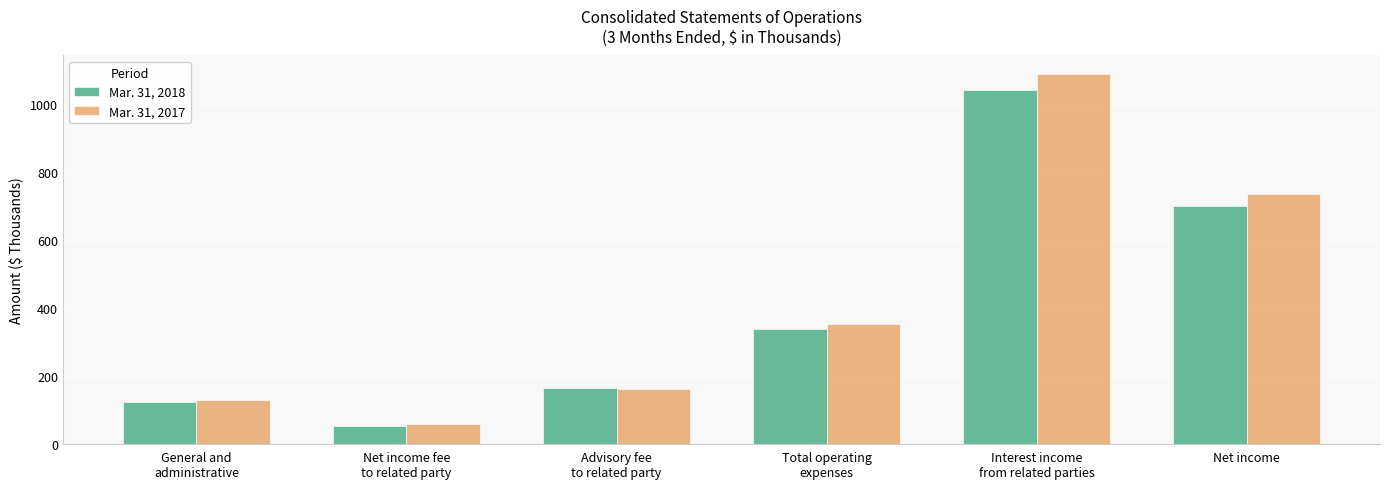

Which series has the largest total across all categories?

Mar. 31, 2017